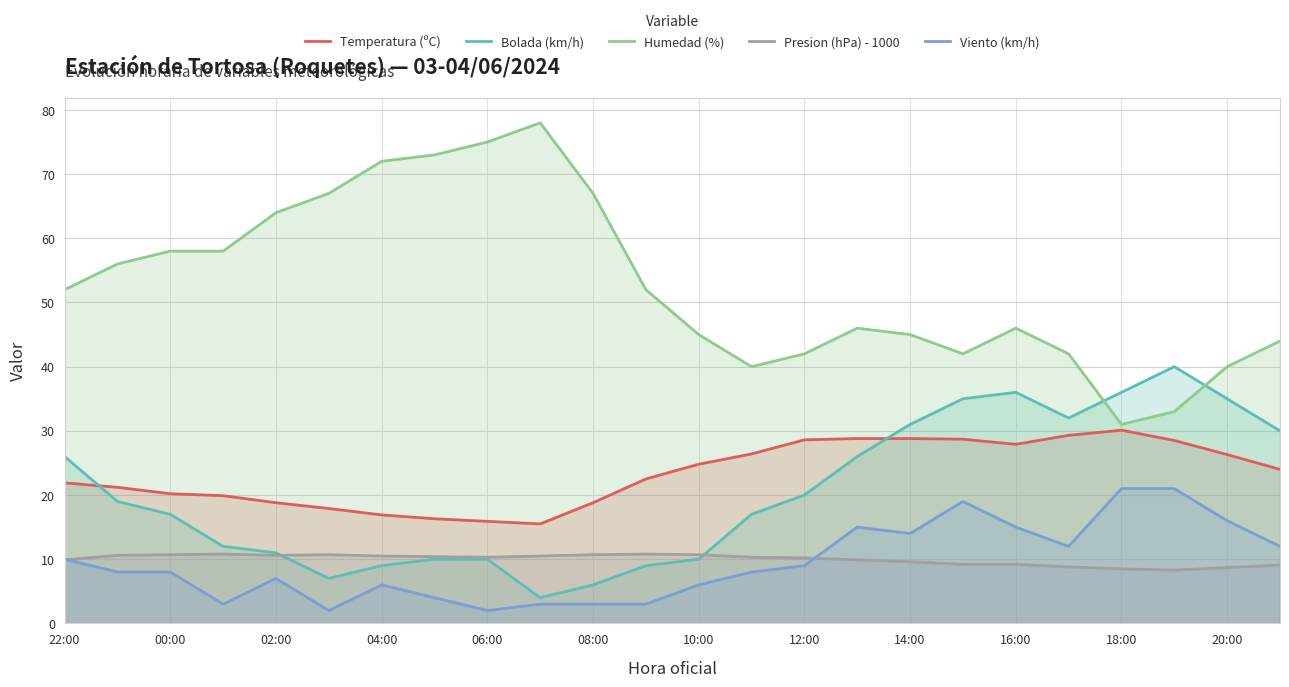

What is the difference between the highest and lowest values at 16:00?

36.8